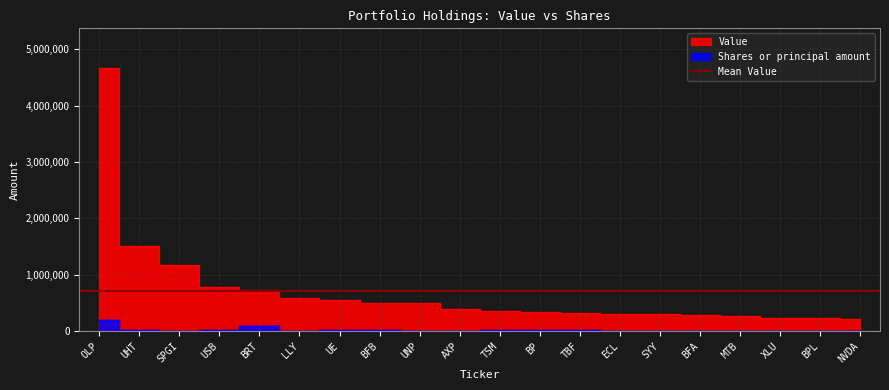

Which series has the largest total across all categories?

Value